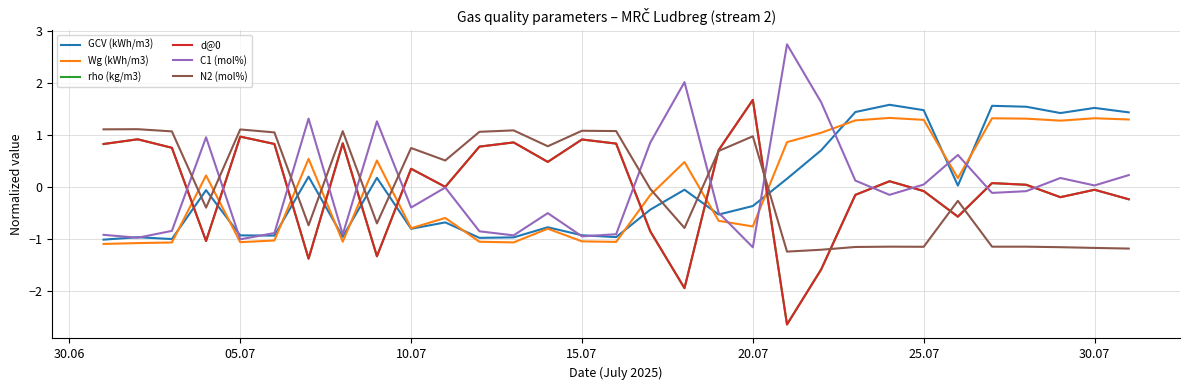

What is the smallest value displayed?

-2.6